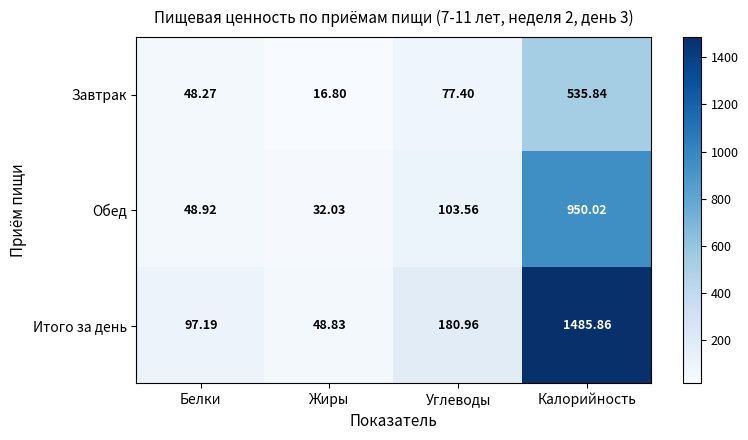

Rank the series by their maximum value, from highest to lowest.

Итого за день, Обед, Завтрак